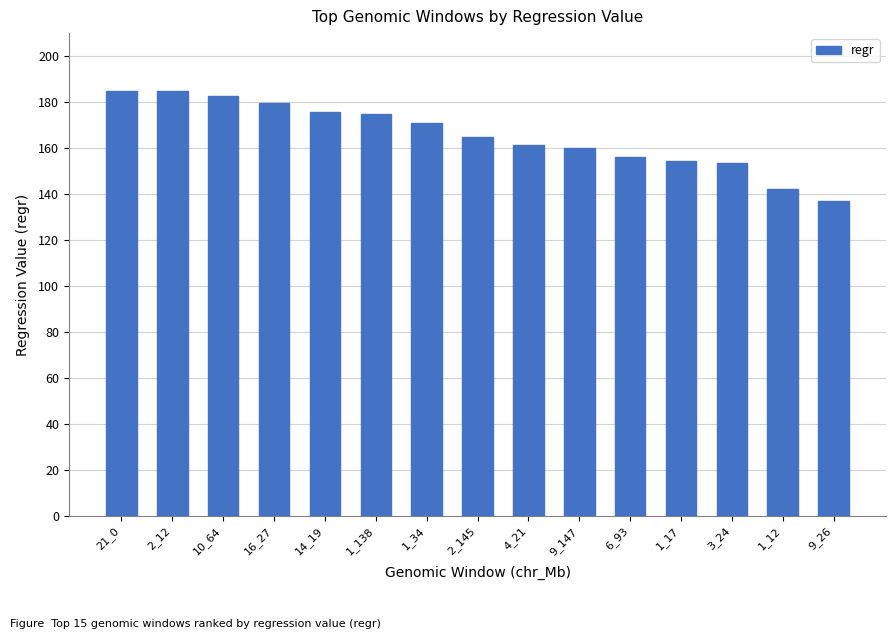

Is it true that the value at 10_64 is 182.7?

True